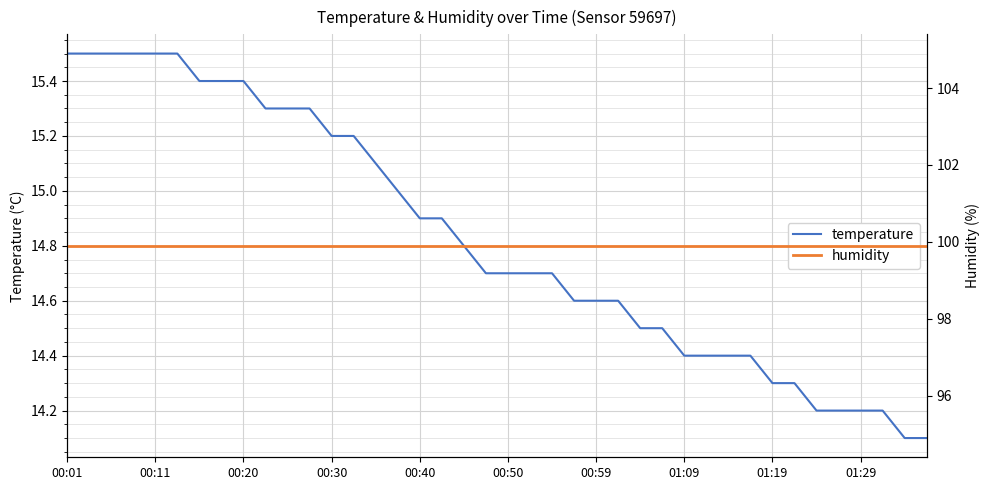

What is the lowest value of the temperature series?

14.1